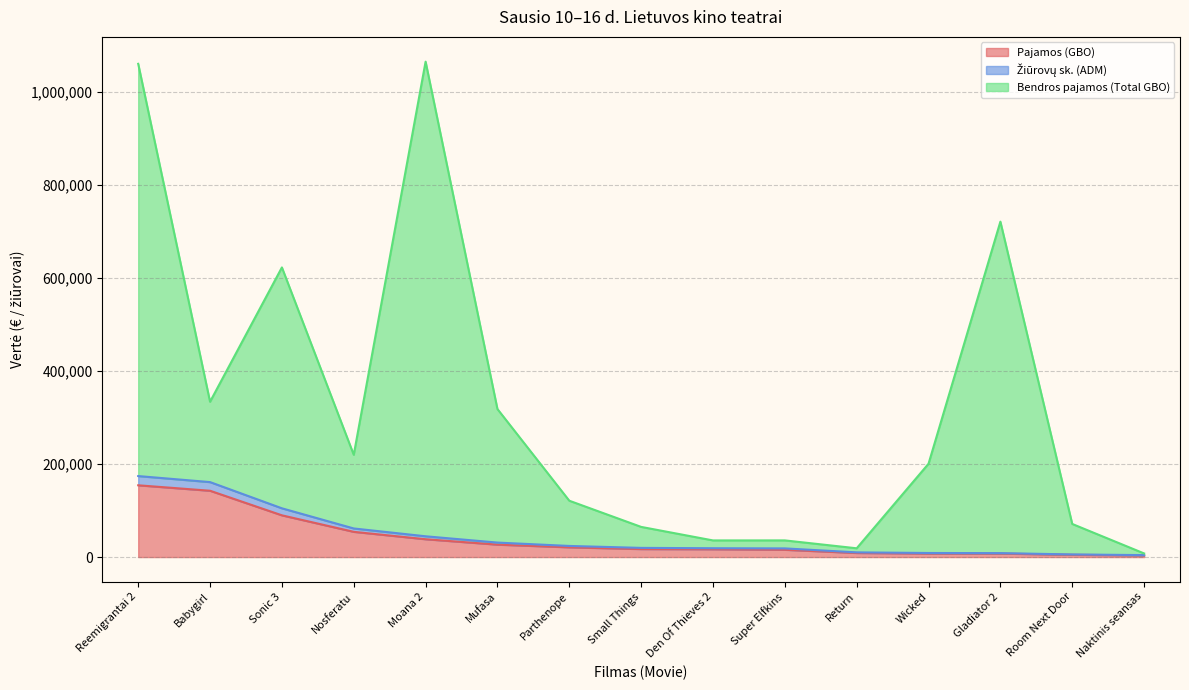

How many data points in Bendros pajamos (Total GBO) are less than 200734?

7